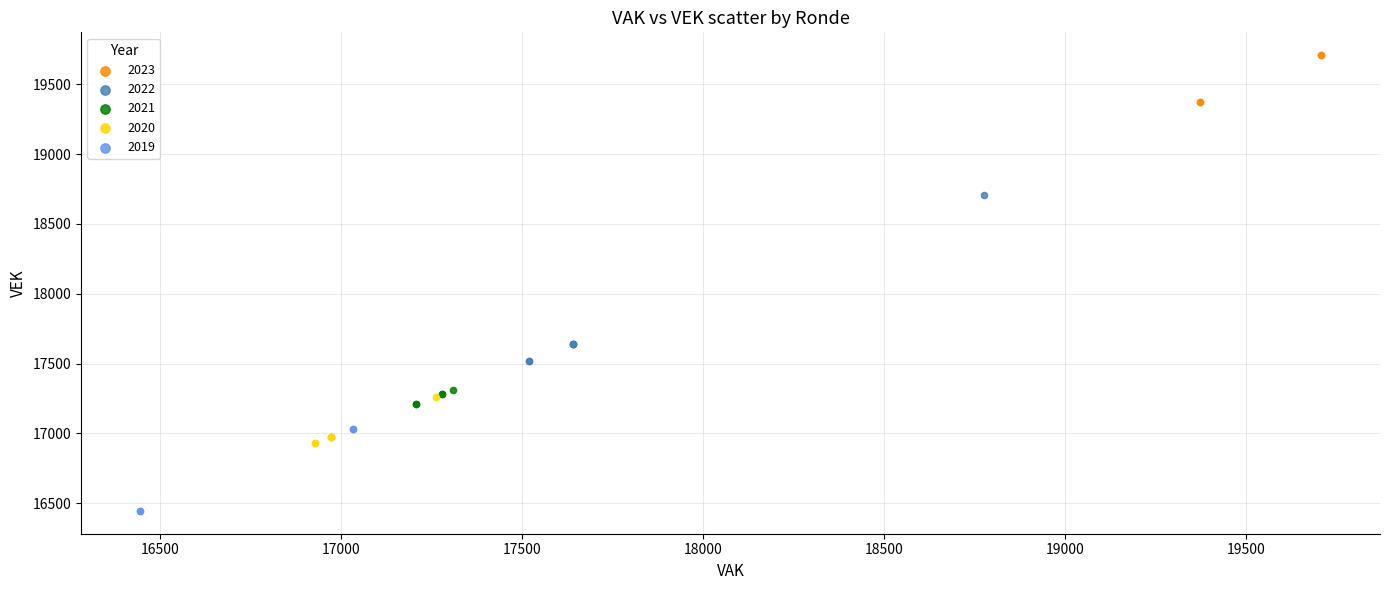

Which series has the widest spread of Y values?

2022